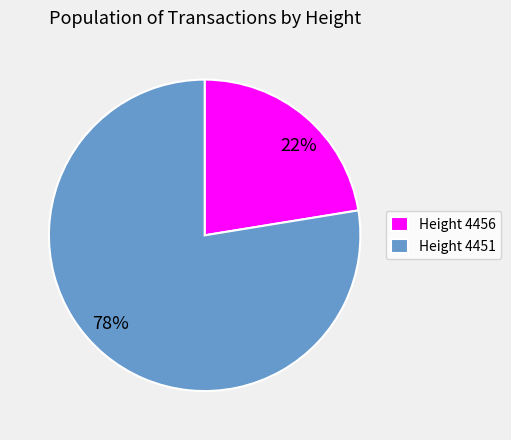

Count the number of slices in the pie.

2